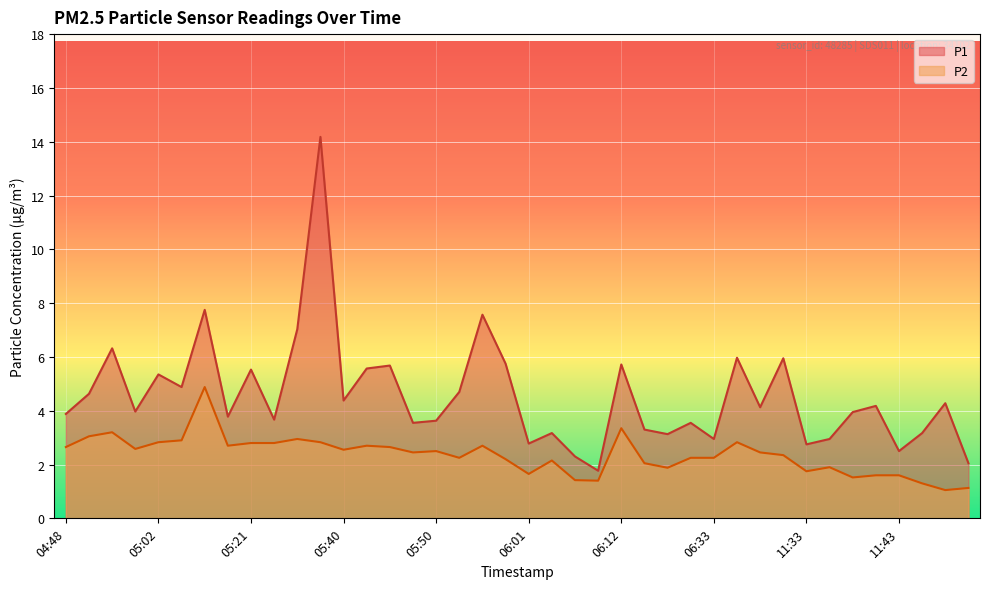

What position from the right is 06:50?

10